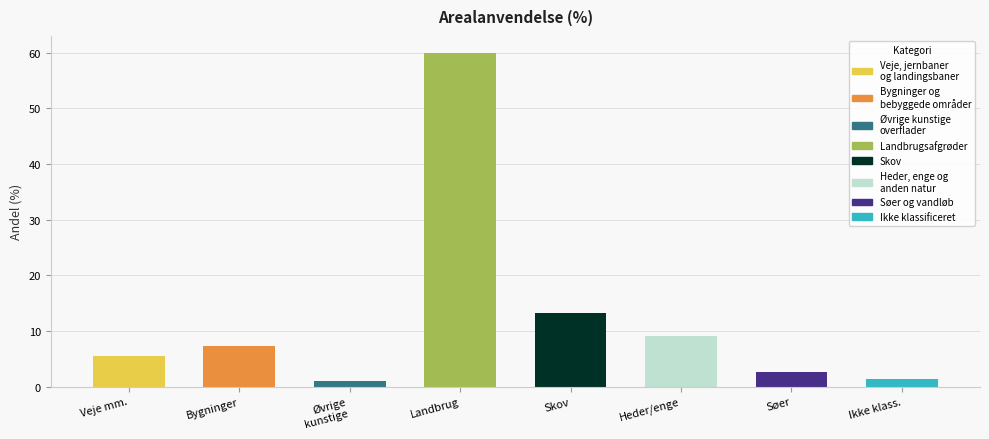

What is the difference between the maximum and second lowest values?

58.7